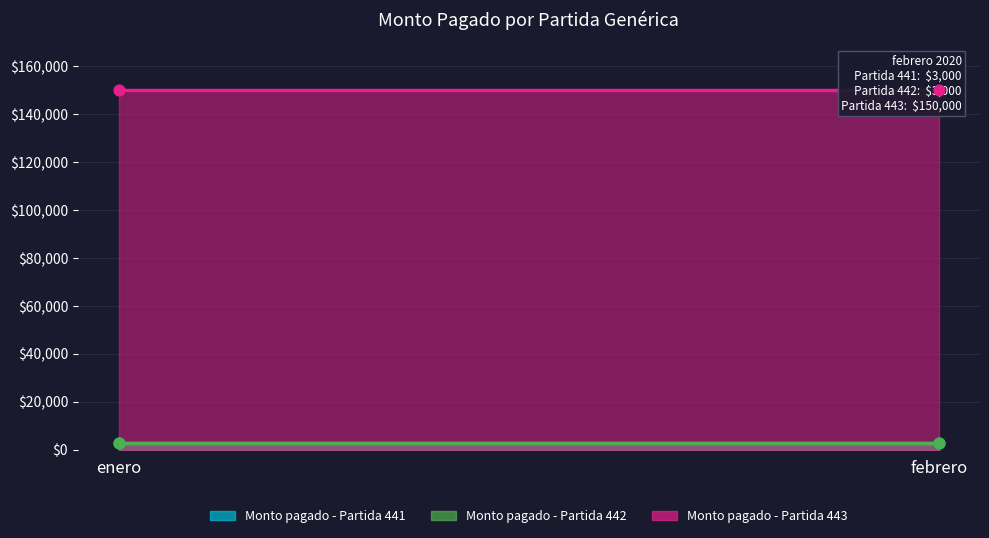

Which series has the largest total across all categories?

Monto pagado - Partida 443